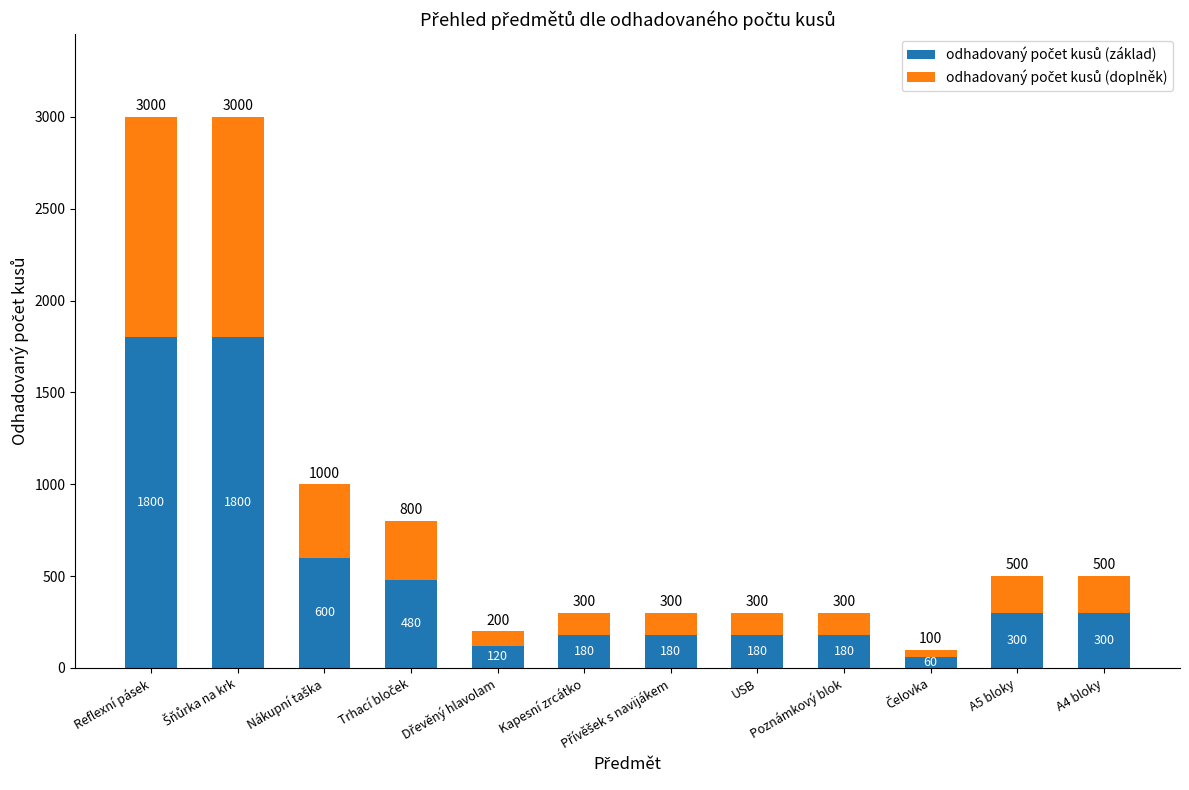

What is the total value across all series at A5 bloky?

500